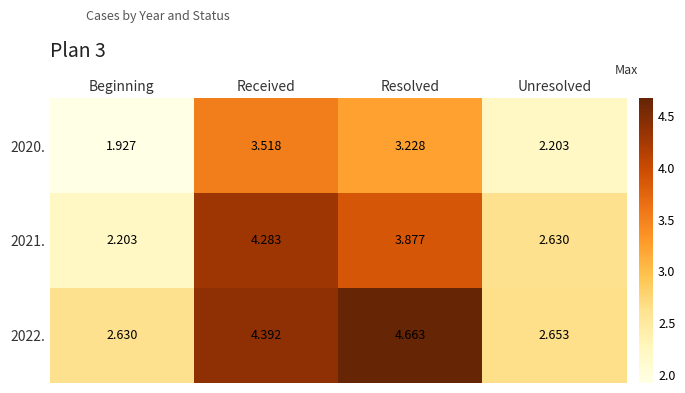

Where is 2020. nearest to the value 2?

Beginning